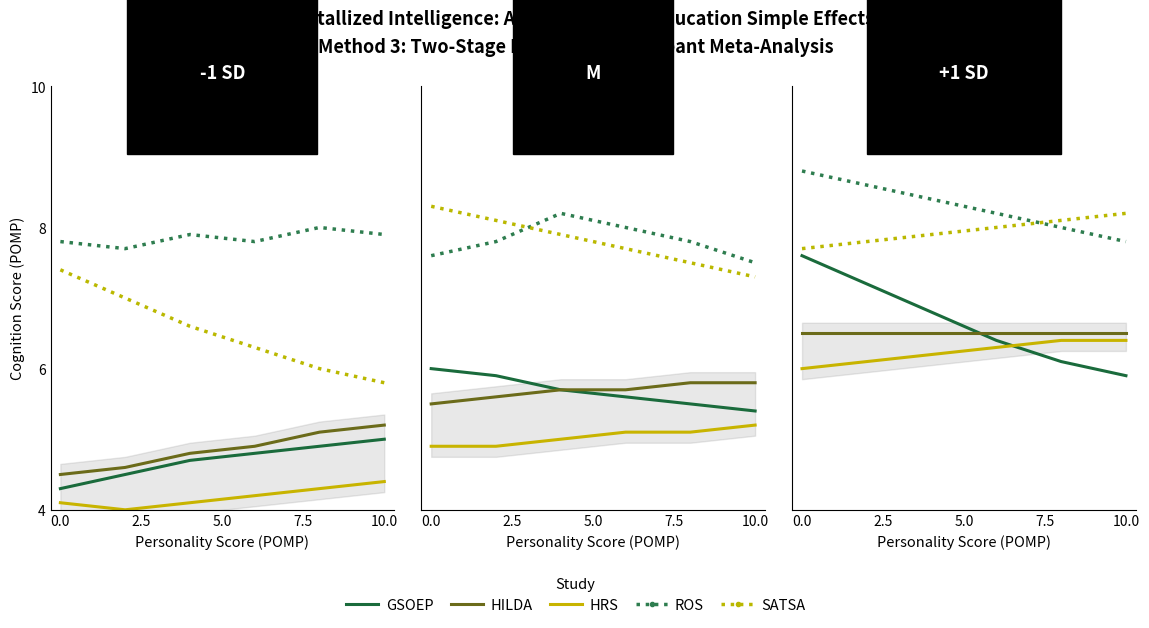

What is the difference between the maximum and second lowest values in the SATSA series?

0.4